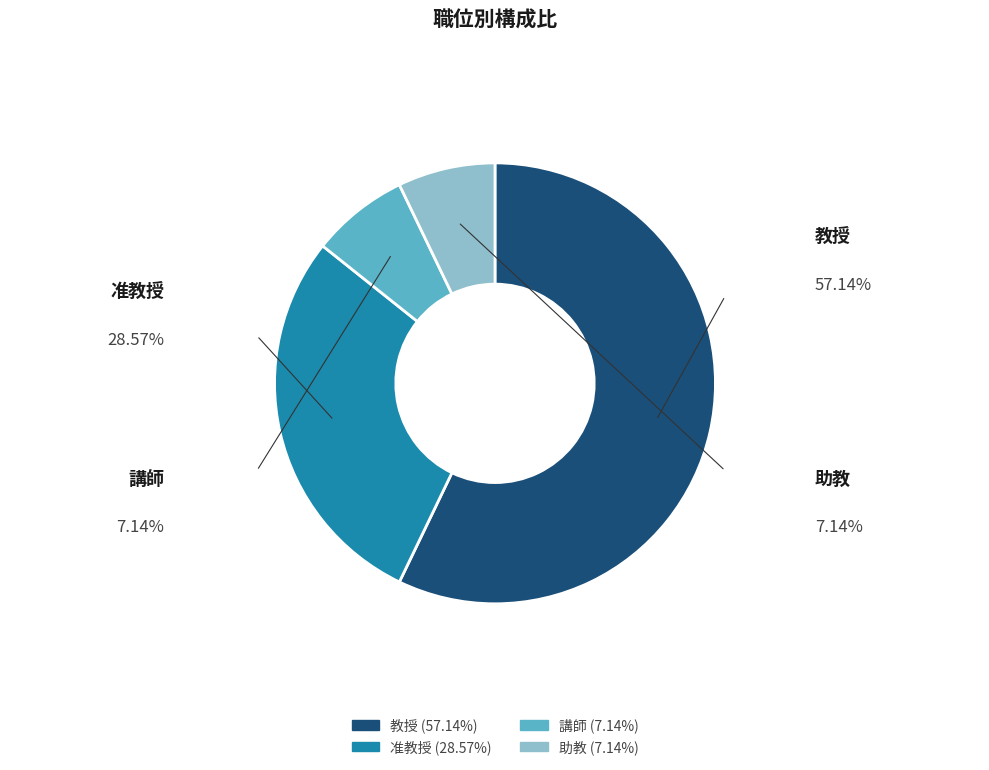

The 講師 slice represents 1% of the pie. True or false?

False